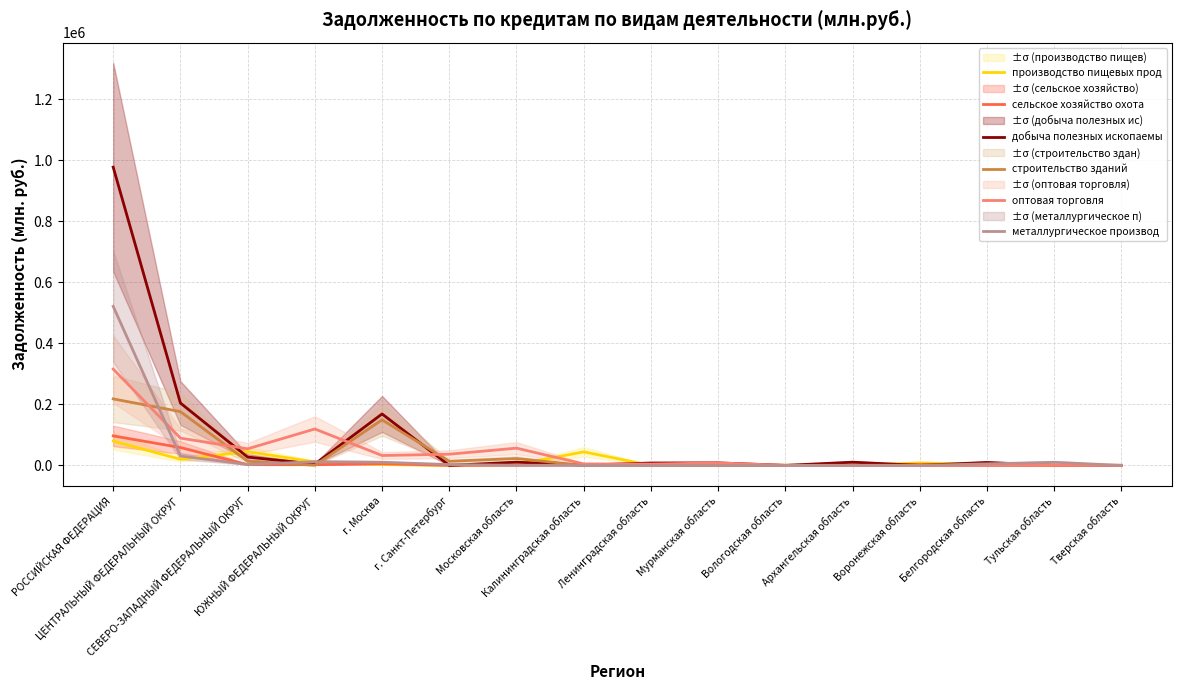

What is the average value of the сельское хозяйство охота series?

10722